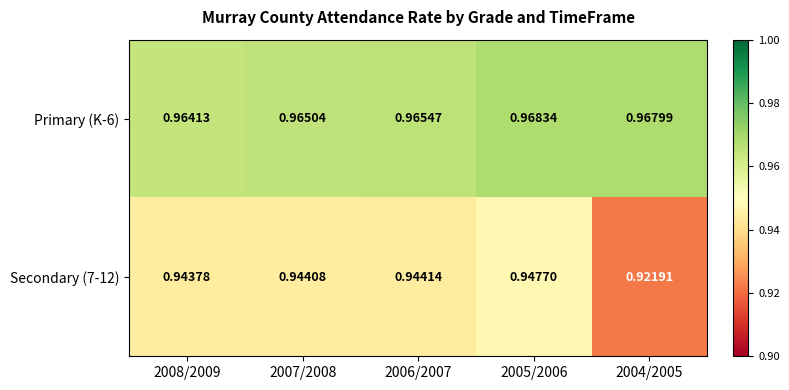

Is the value of Secondary (7-12) at 2008/2009 greater than the value of Primary (K-6) at 2007/2008?

No